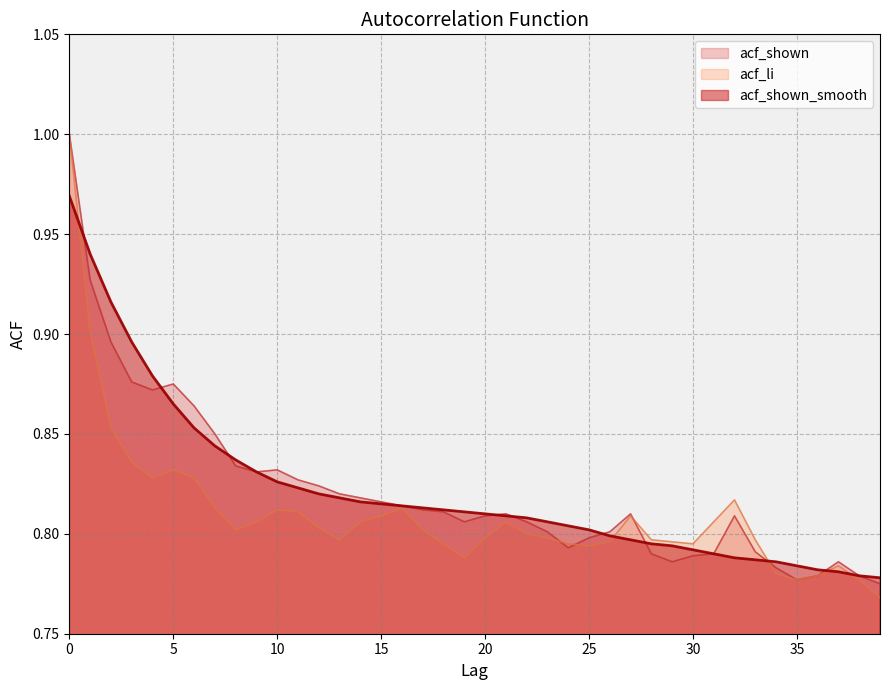

What is the difference between the maximum and minimum values in the acf_li series?

0.2